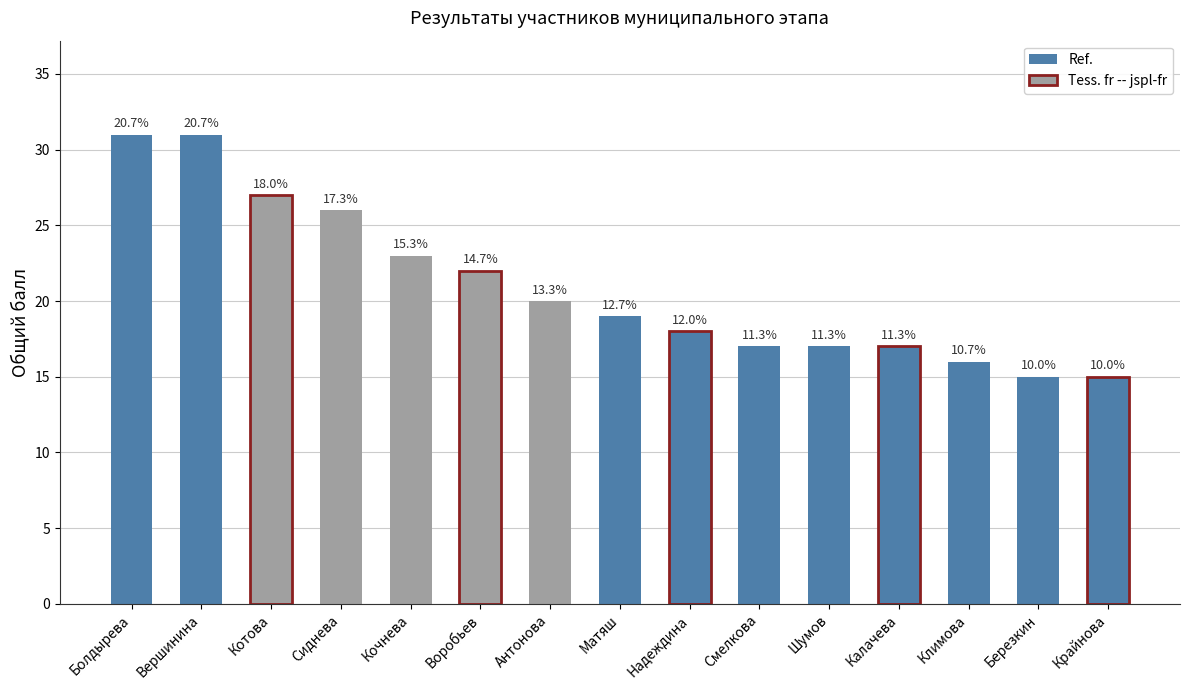

Reading left to right, extract all data points from this chart.

Болдырева=31	Вершинина=31	Котова=27	Сиднева=26	Кочнева=23	Воробьев=22	Антонова=20	Матяш=19	Надеждина=18	Смелкова=17	Шумов=17	Калачева=17	Климова=16	Березкин=15	Крайнова=15